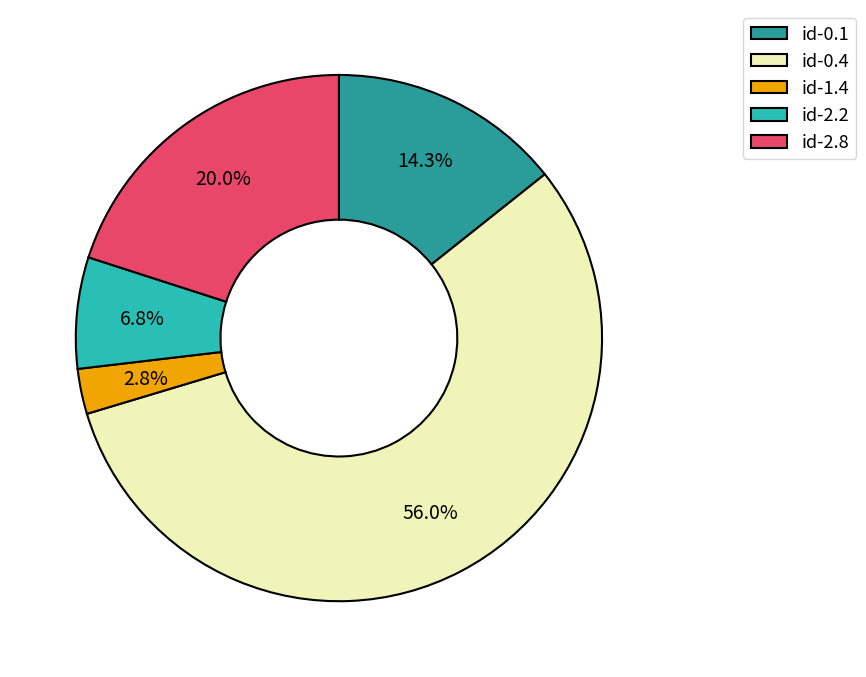

To the nearest percent, what percentage of the pie is id-1.4?

3%